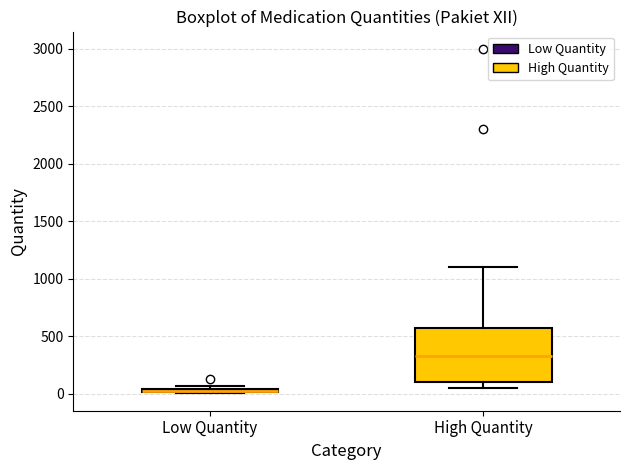

Comparing the boxes themselves (not the whiskers), which one is the tallest?

High Quantity